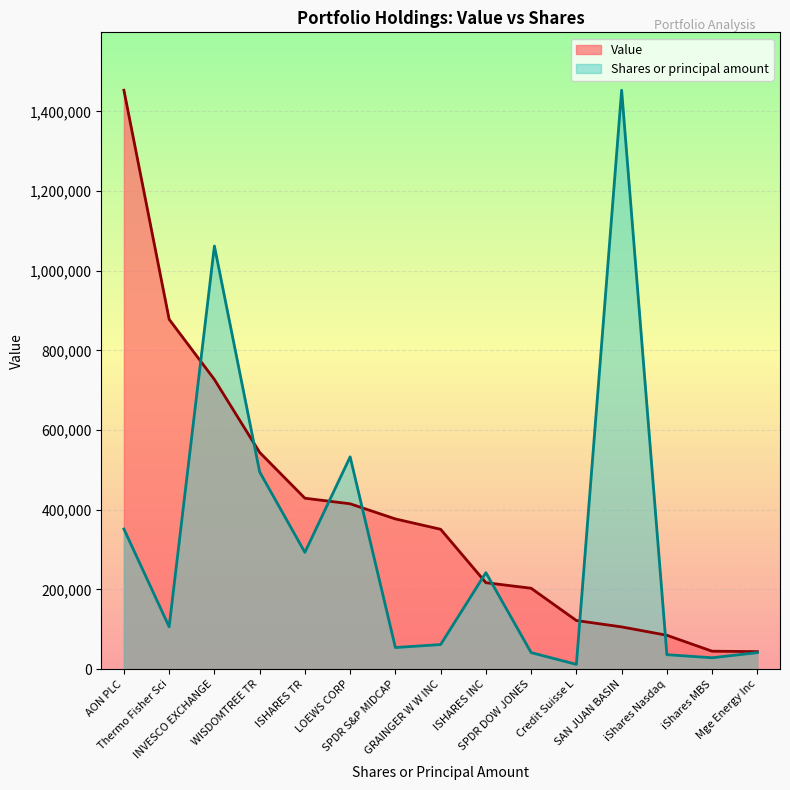

How many lines are shown in the chart?

2